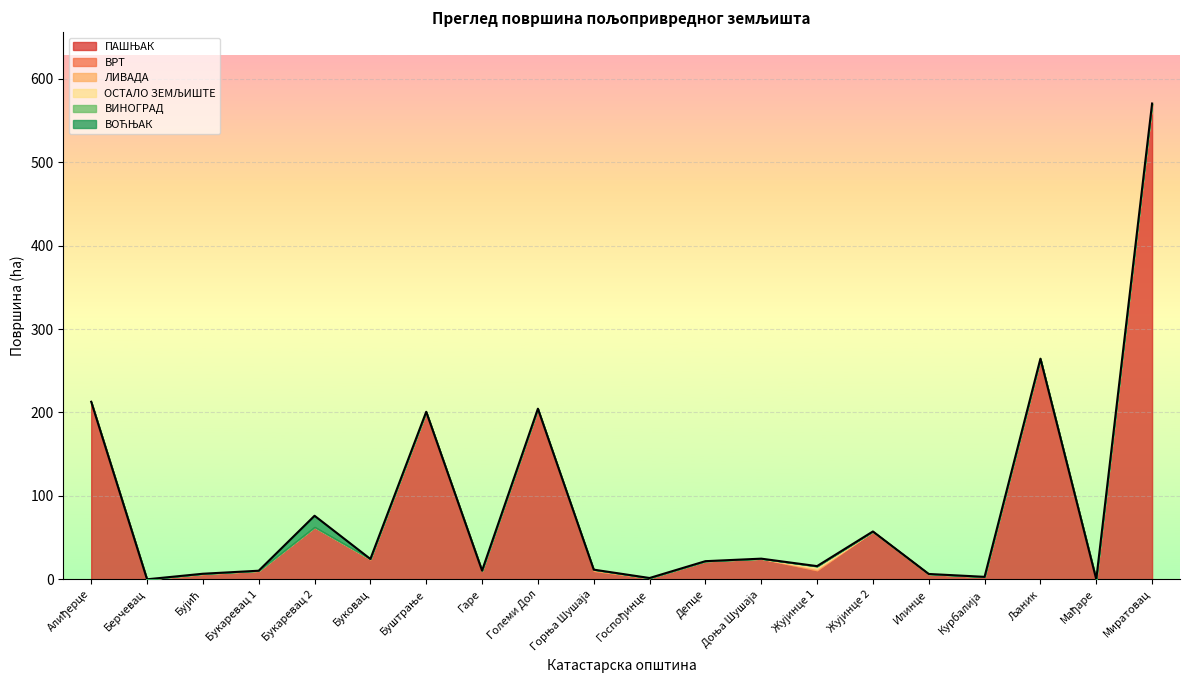

What is the highest value of the ОСТАЛО ЗЕМЉИШТЕ series?

2.8